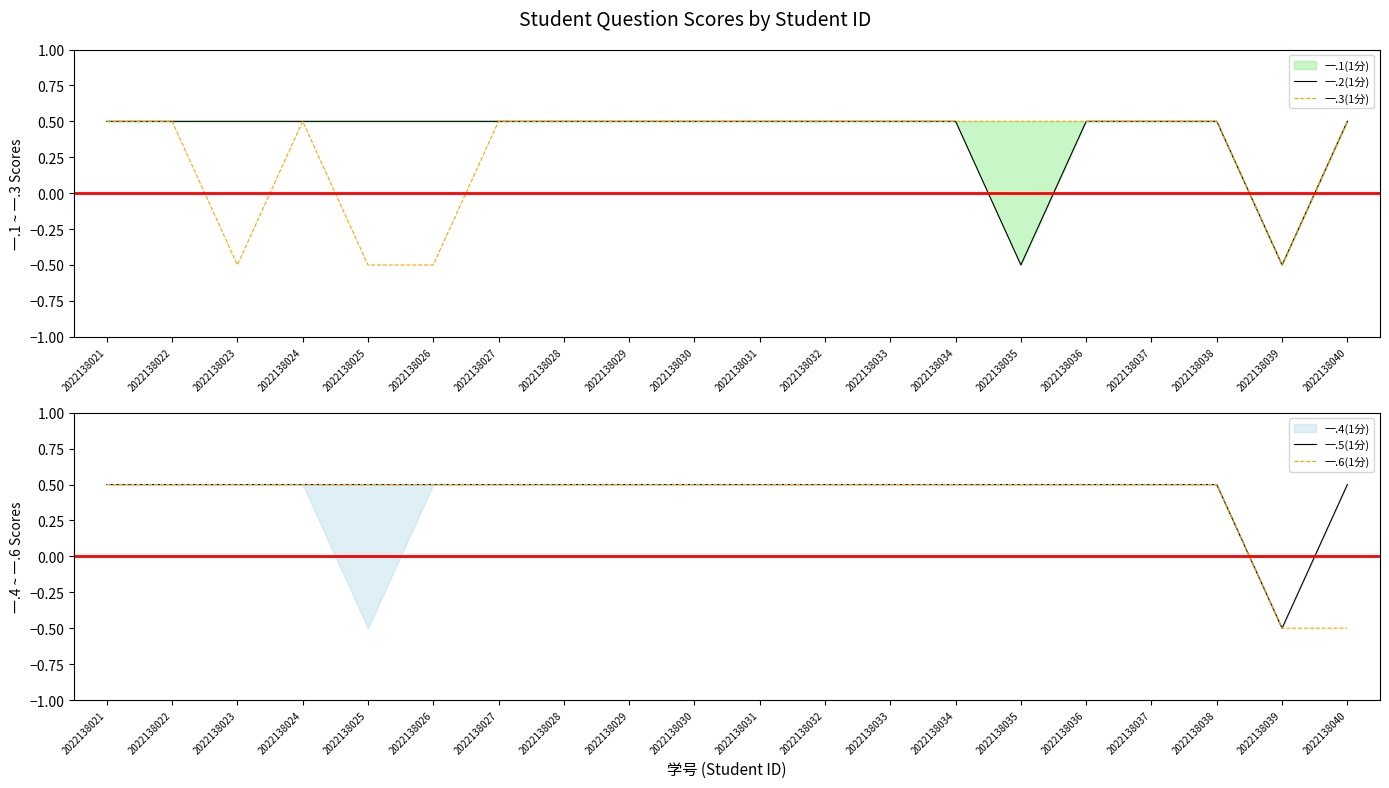

Reading left to right, transcribe all the data shown in this chart.

一.2(1分): 2022138021=0.5	2022138022=0.5	2022138023=0.5	2022138024=0.5	2022138025=0.5	2022138026=0.5	2022138027=0.5	2022138028=0.5	2022138029=0.5	2022138030=0.5	2022138031=0.5	2022138032=0.5	2022138033=0.5	2022138034=0.5	2022138035=-0.5	2022138036=0.5	2022138037=0.5	2022138038=0.5	2022138039=-0.5	2022138040=0.5
一.3(1分): 2022138021=0.5	2022138022=0.5	2022138023=-0.5	2022138024=0.5	2022138025=-0.5	2022138026=-0.5	2022138027=0.5	2022138028=0.5	2022138029=0.5	2022138030=0.5	2022138031=0.5	2022138032=0.5	2022138033=0.5	2022138034=0.5	2022138035=0.5	2022138036=0.5	2022138037=0.5	2022138038=0.5	2022138039=-0.5	2022138040=0.5
一.5(1分): 2022138021=0.5	2022138022=0.5	2022138023=0.5	2022138024=0.5	2022138025=0.5	2022138026=0.5	2022138027=0.5	2022138028=0.5	2022138029=0.5	2022138030=0.5	2022138031=0.5	2022138032=0.5	2022138033=0.5	2022138034=0.5	2022138035=0.5	2022138036=0.5	2022138037=0.5	2022138038=0.5	2022138039=-0.5	2022138040=0.5
一.6(1分): 2022138021=0.5	2022138022=0.5	2022138023=0.5	2022138024=0.5	2022138025=0.5	2022138026=0.5	2022138027=0.5	2022138028=0.5	2022138029=0.5	2022138030=0.5	2022138031=0.5	2022138032=0.5	2022138033=0.5	2022138034=0.5	2022138035=0.5	2022138036=0.5	2022138037=0.5	2022138038=0.5	2022138039=-0.5	2022138040=-0.5